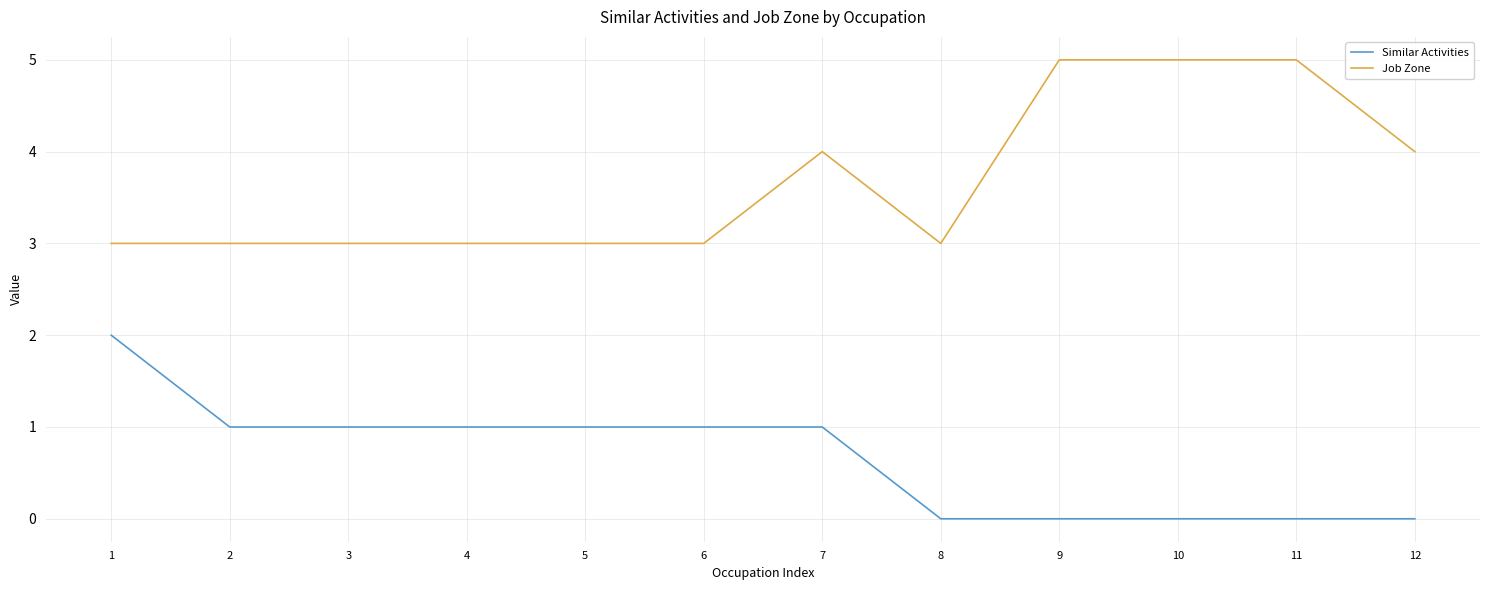

Does the chart display data point markers on the line(s)?

No